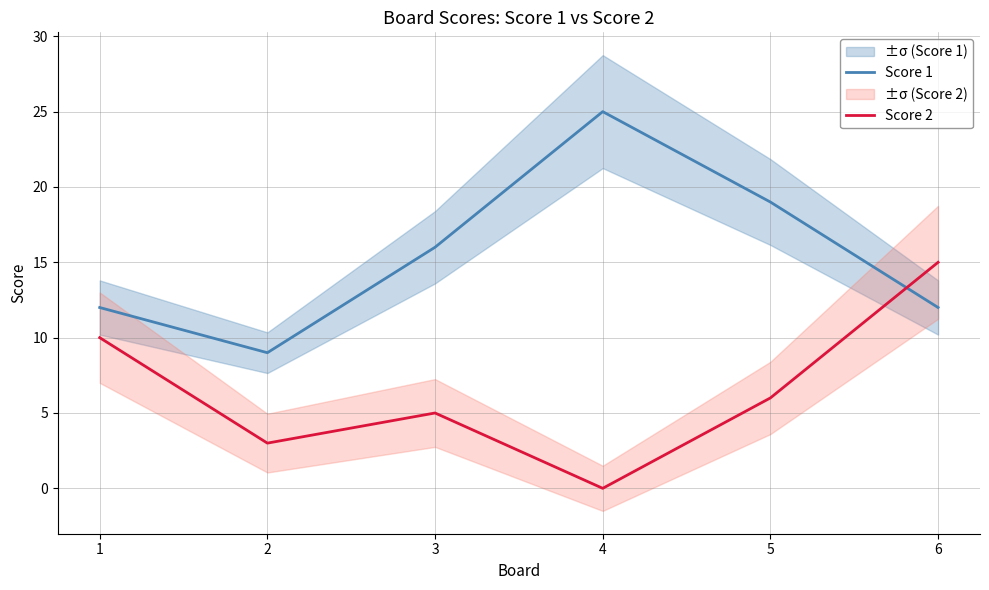

At how many categories does at least one series exceed 13?

4